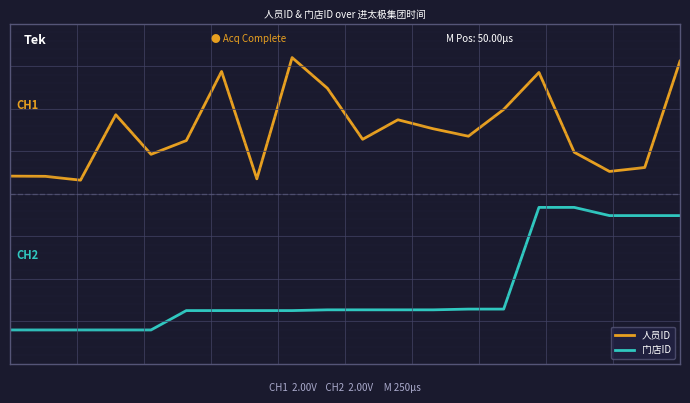

Does the chart have visible grid lines?

No